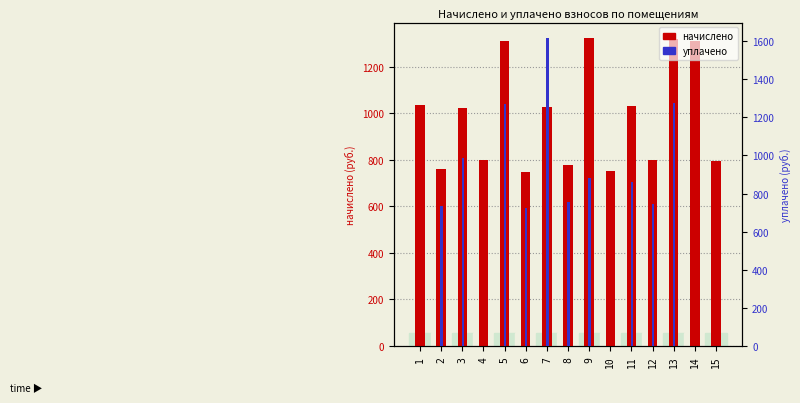

What is the value of the начислено bar at the 14th from the left?

1310.4